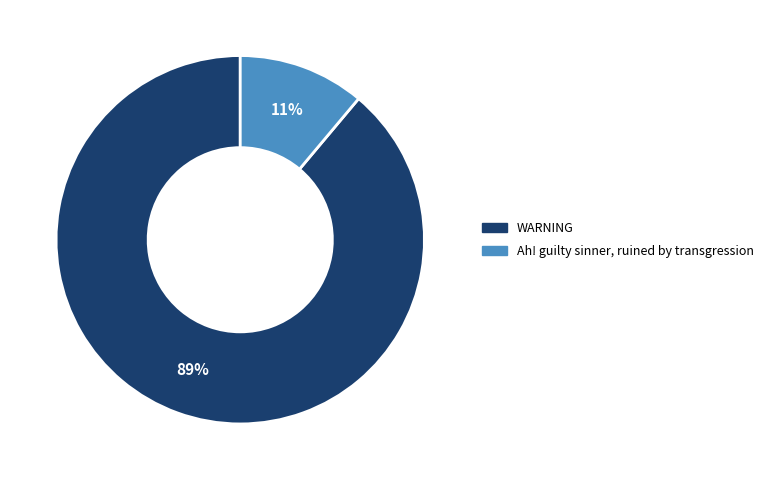

Combined, do Ah! guilty sinner, ruined by transgression and WARNING account for over 50%?

Yes